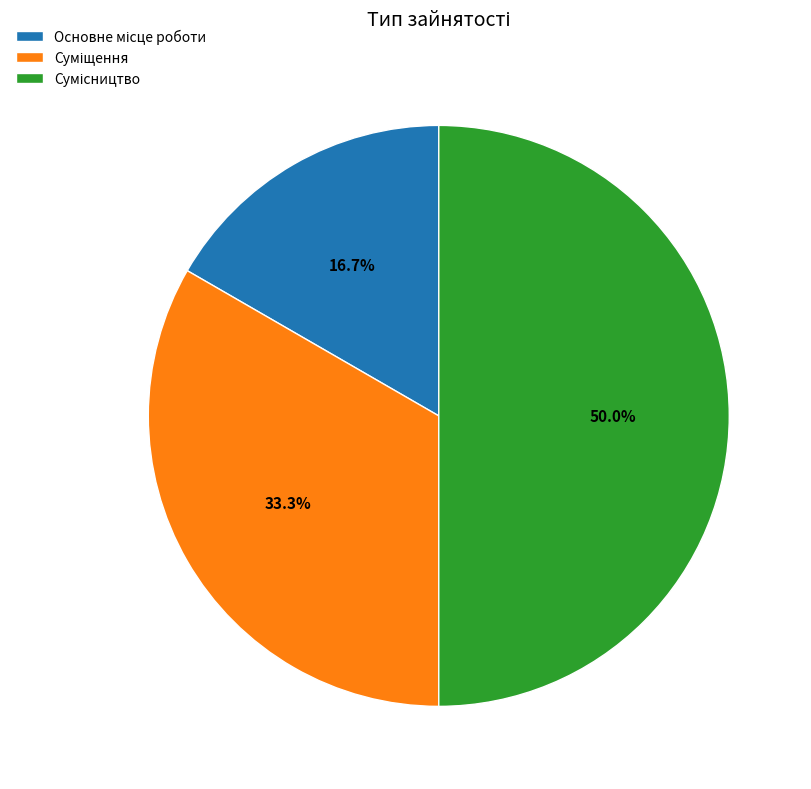

How many slices are in this pie chart?

3